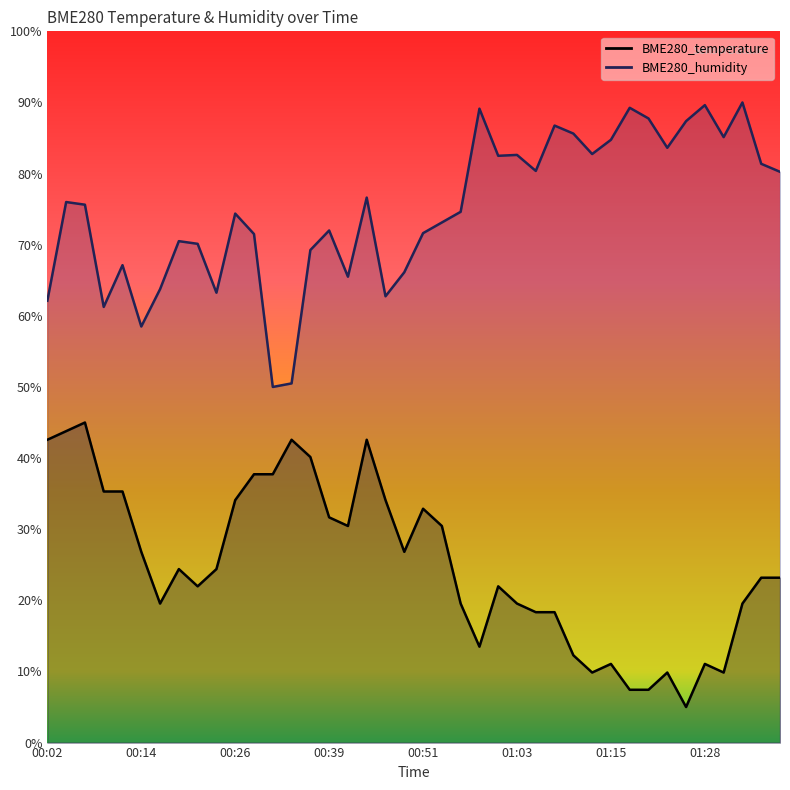

At which label does BME280_temperature reach its minimum?

01:25